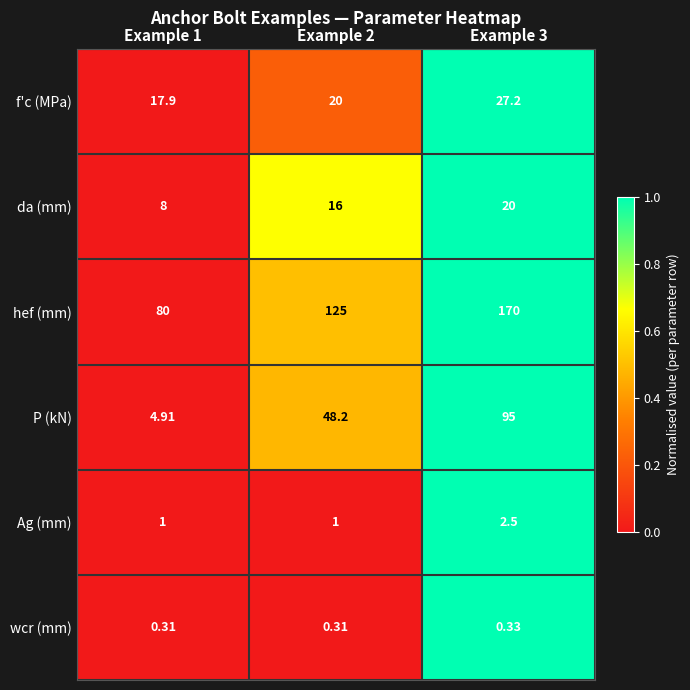

Which series has the largest range (max minus min)?

P (kN)